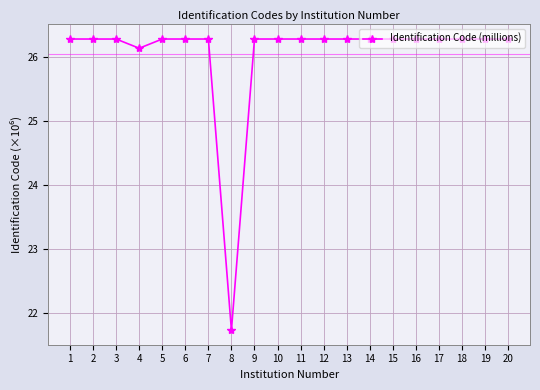

Reading left to right, transcribe all the data shown in this chart.

26.3	26.3	26.3	26.1	26.3	26.3	26.3	21.7	26.3	26.3	26.3	26.3	26.3	26.3	26.3	26.3	26.3	26.3	26.3	26.3